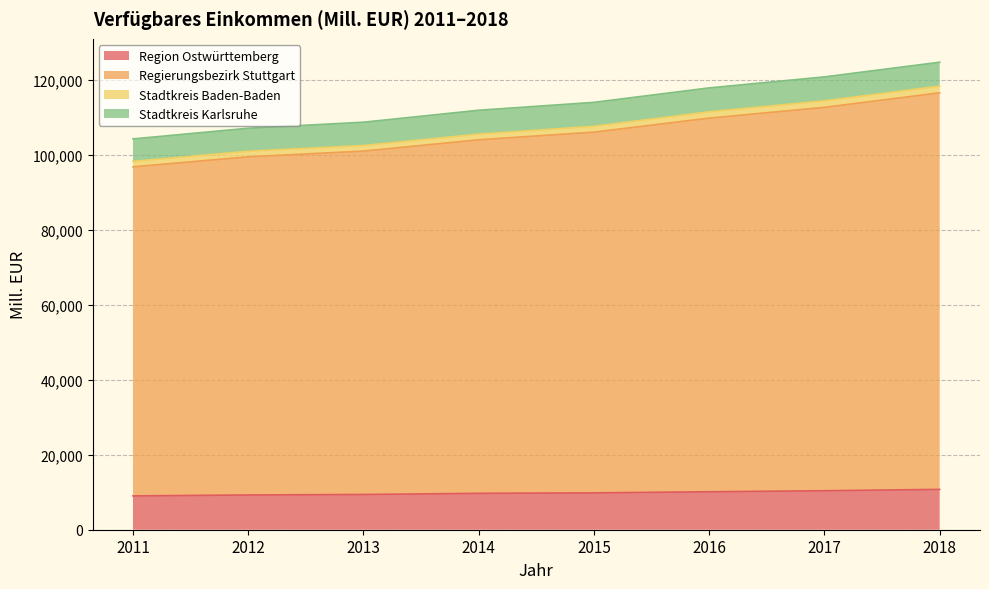

Is the value of Region Ostwürttemberg at 2011 greater than the value of Regierungsbezirk Stuttgart at 2017?

No